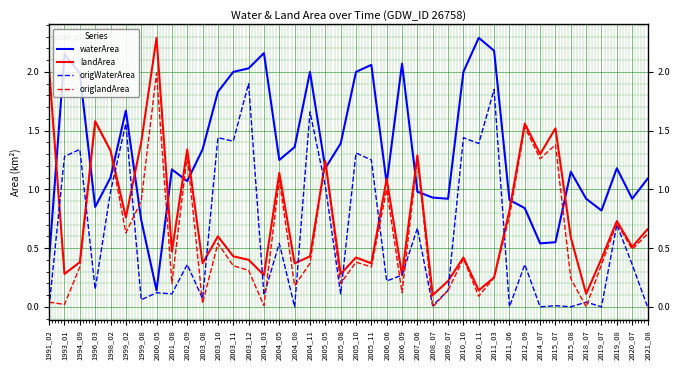

Does the chart display data point markers on the line(s)?

No